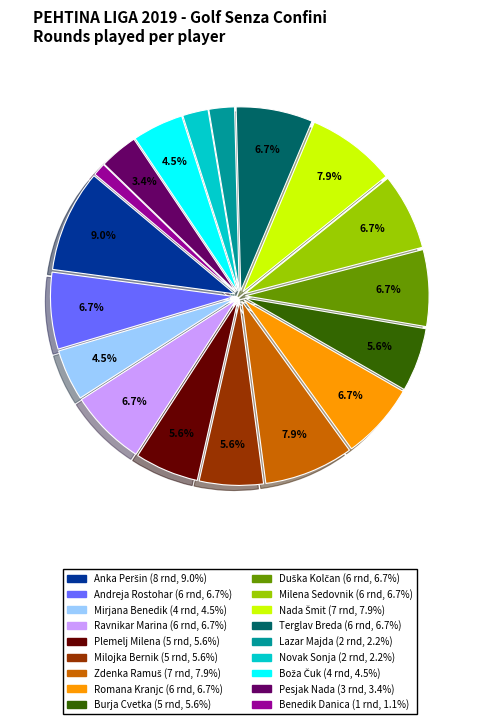

Is there a majority slice in this chart?

No